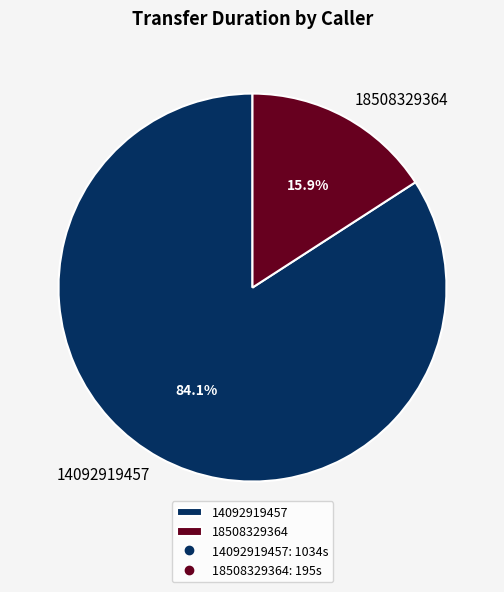

Is it true that 14092919457 is 84% of the pie?

True